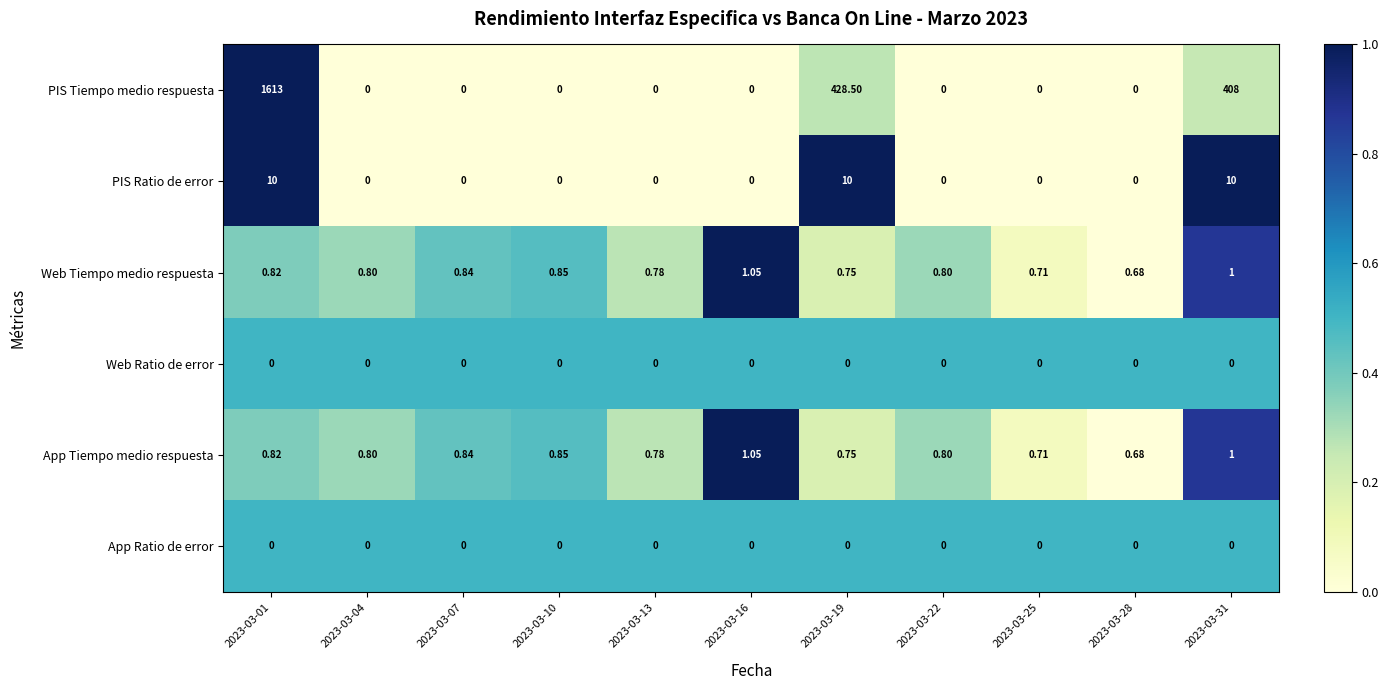

Which series has the largest total across all categories?

PIS Tiempo medio respuesta